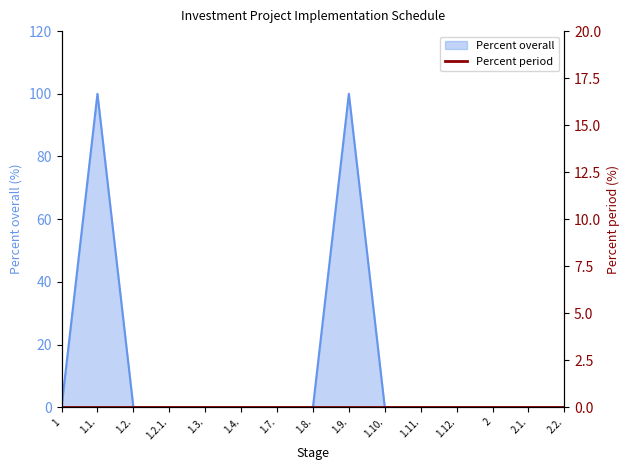

Rank the categories by value from lowest to highest.

1, 1.2., 1.2.1., 1.3., 1.4., 1.7., 1.8., 1.10., 1.11., 1.12., 2, 2.1., 2.2., 1.1., 1.9.